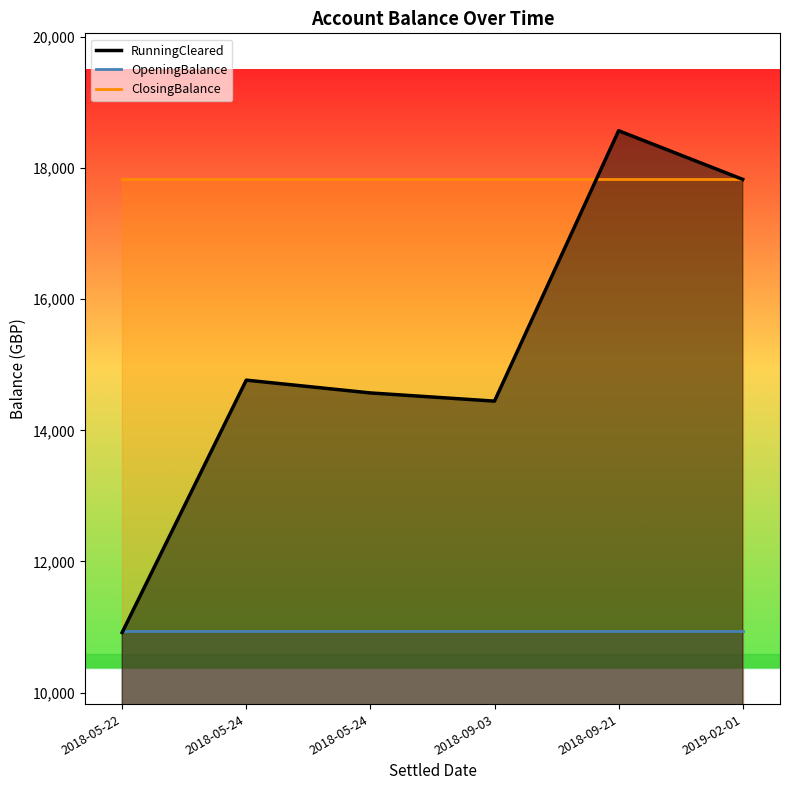

What is the sum of the ClosingBalance values at 2018-05-24 and 2018-09-03?

35656.0